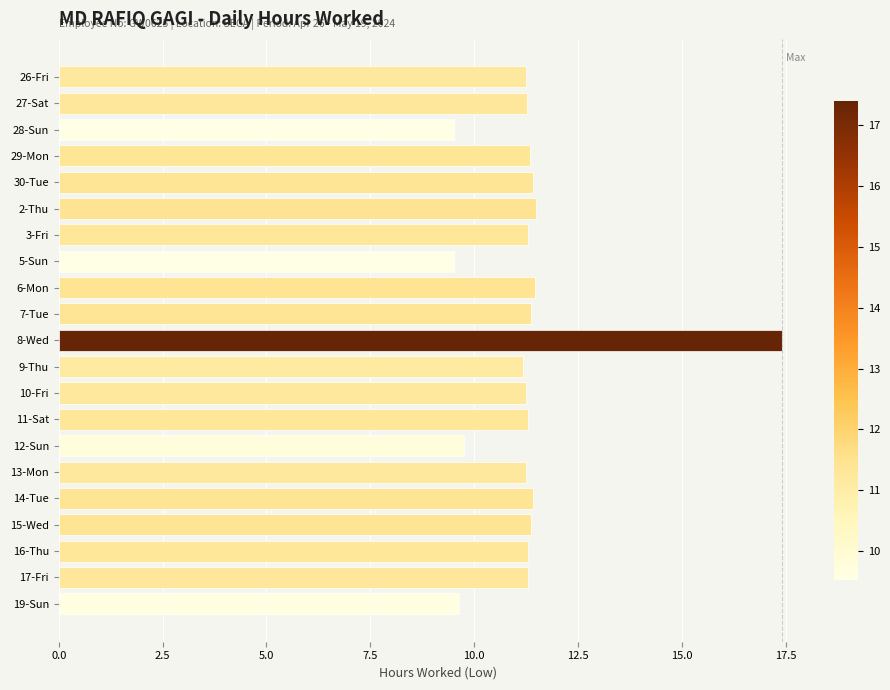

What is the label of the 12th bar from the bottom?

7-Tue